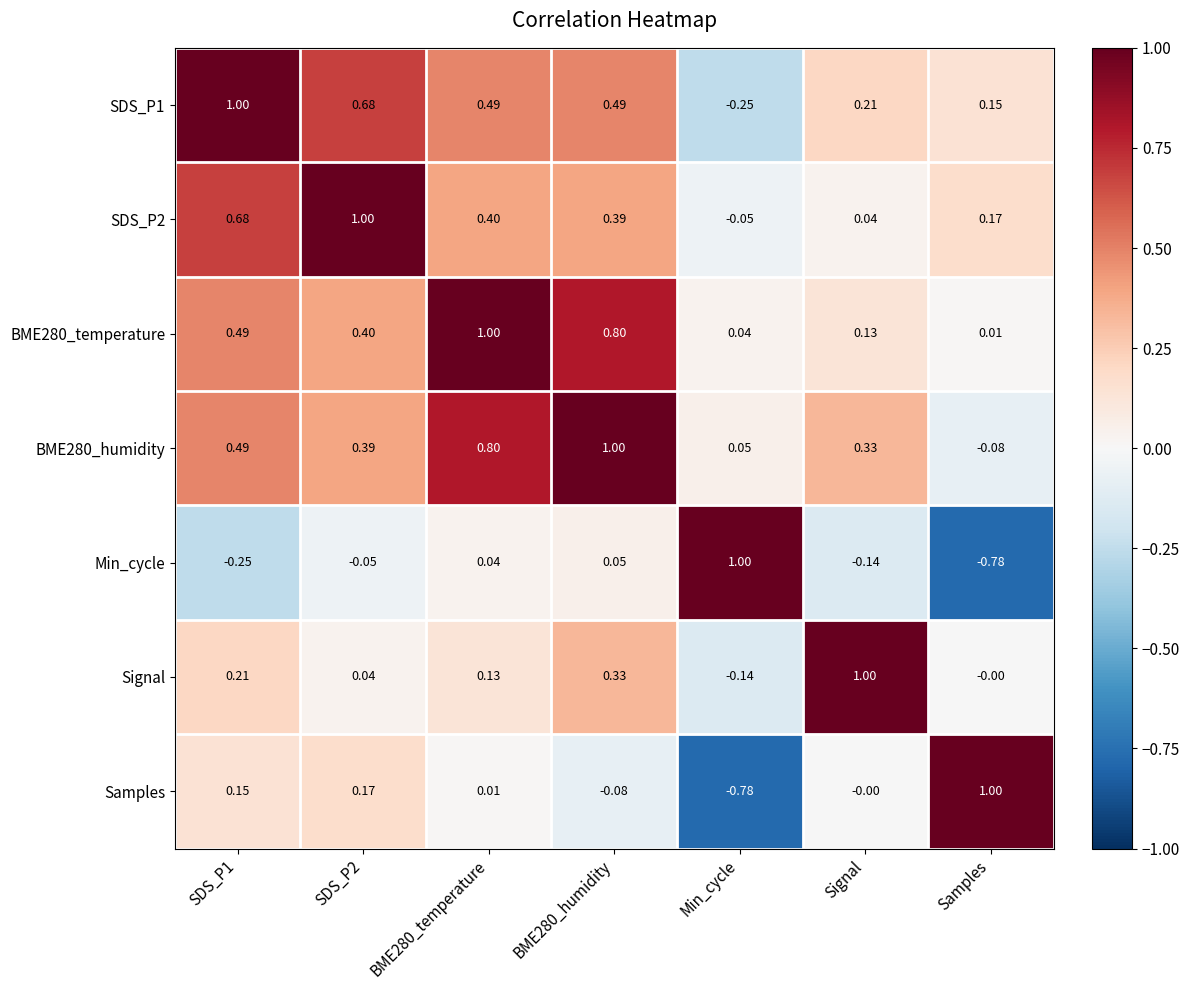

Which category has the lowest value in the BME280_humidity series?

Samples